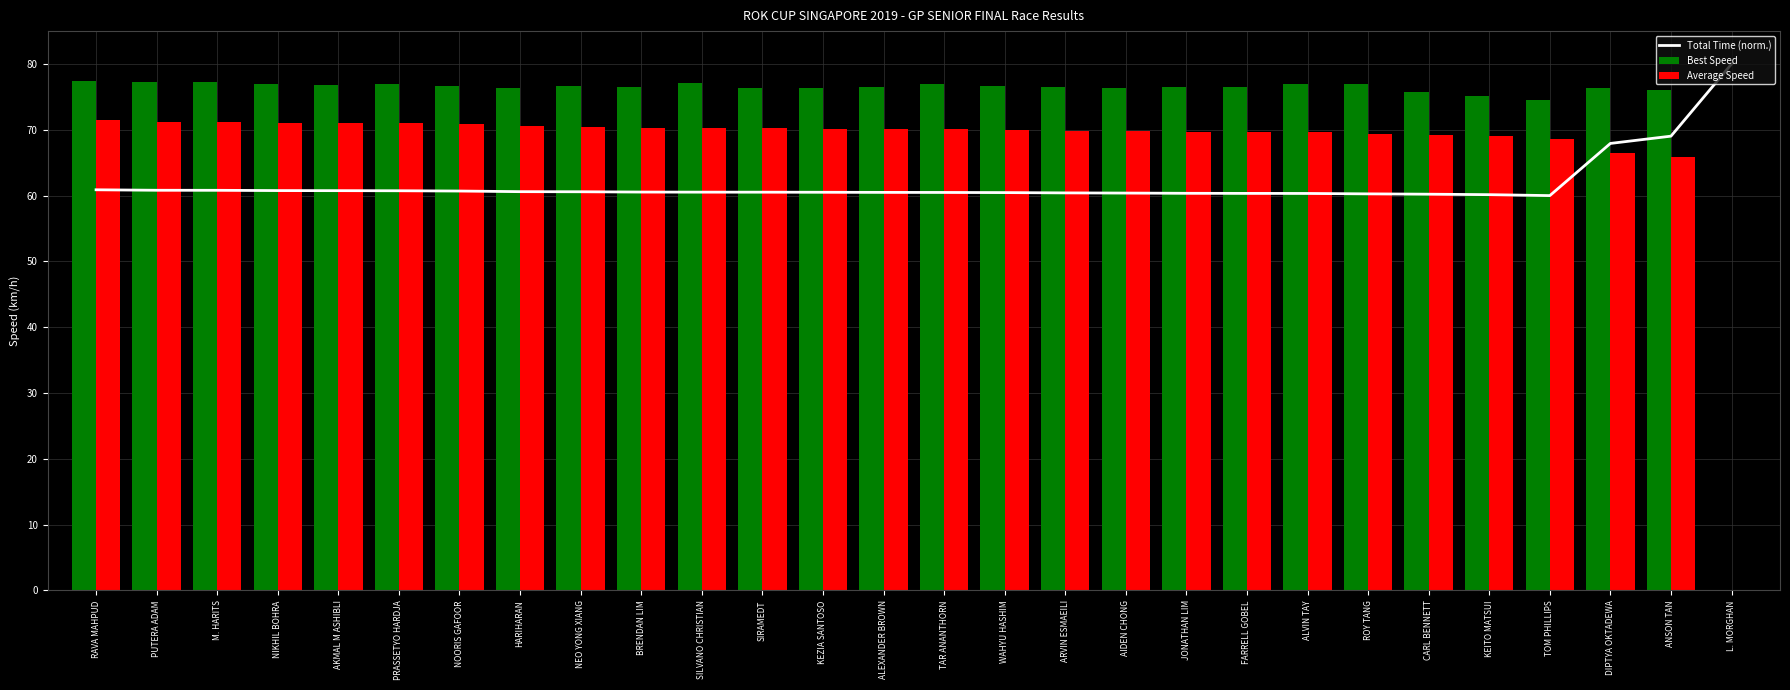

How many values in the Average Speed series exceed 70?

16